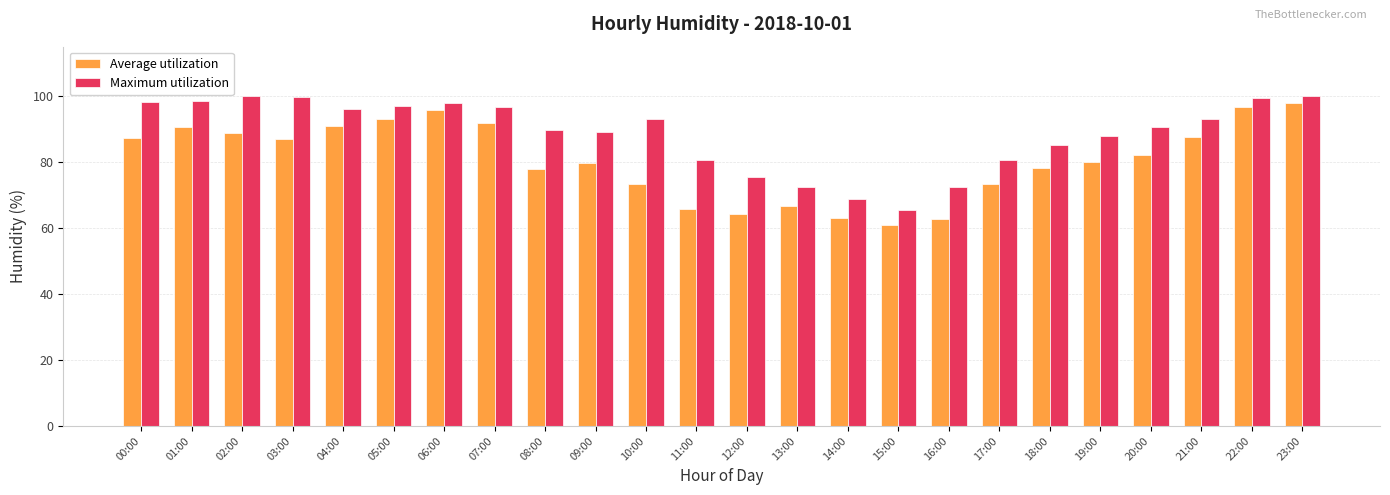

Are the bars horizontal?

No